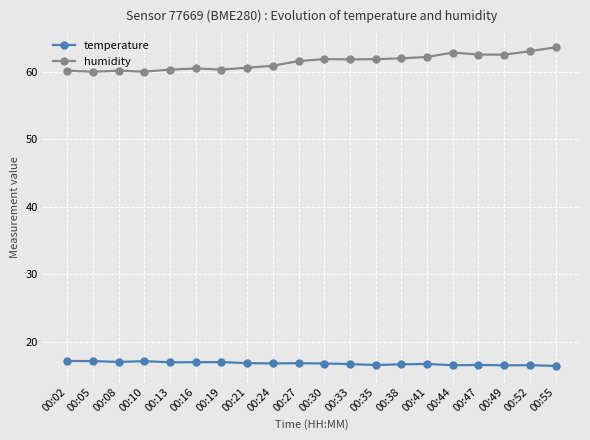

What is the spread (max minus min) of values at 00:13?

43.3